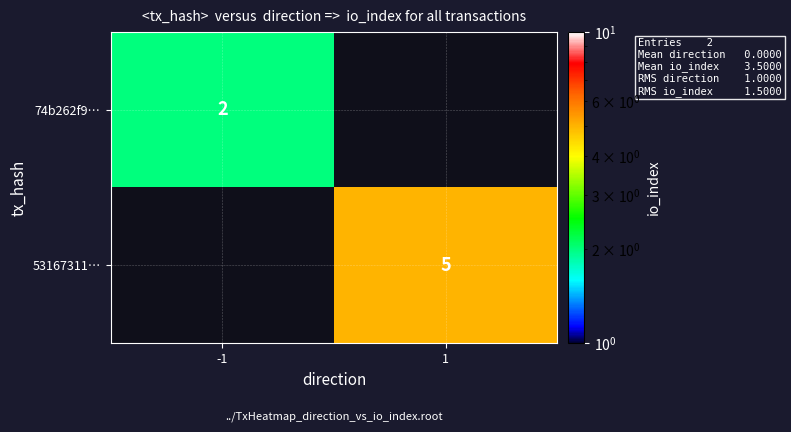

At how many categories does at least one series exceed 4?

1